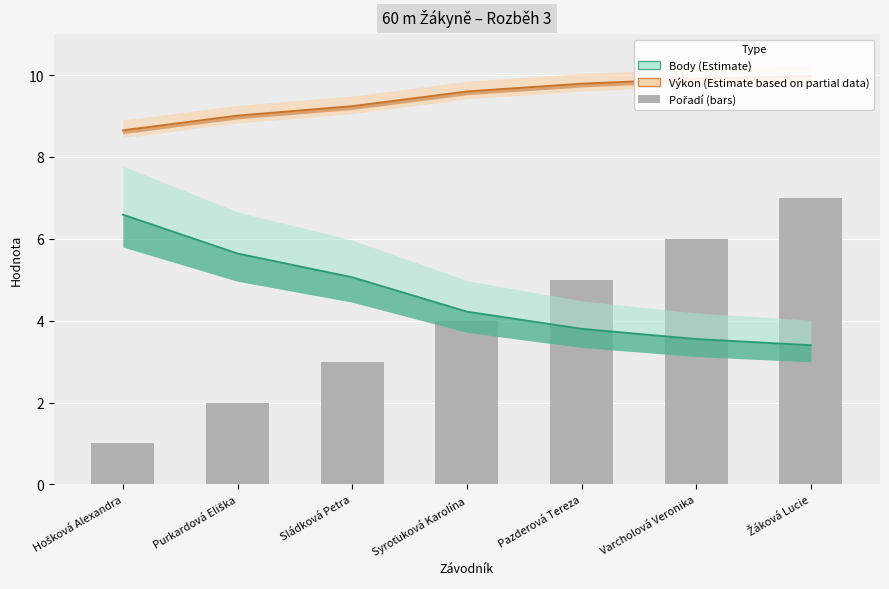

What is the label of the 7th bar from the right?

Hošková Alexandra